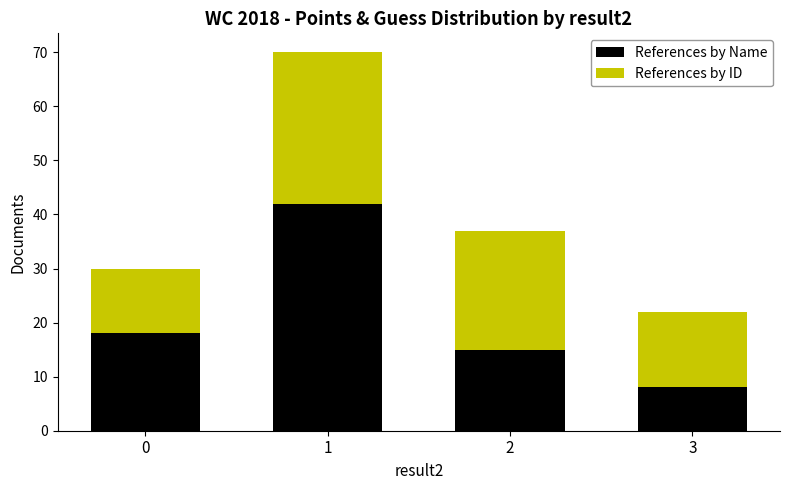

What is the average value of the References by Name series?

21